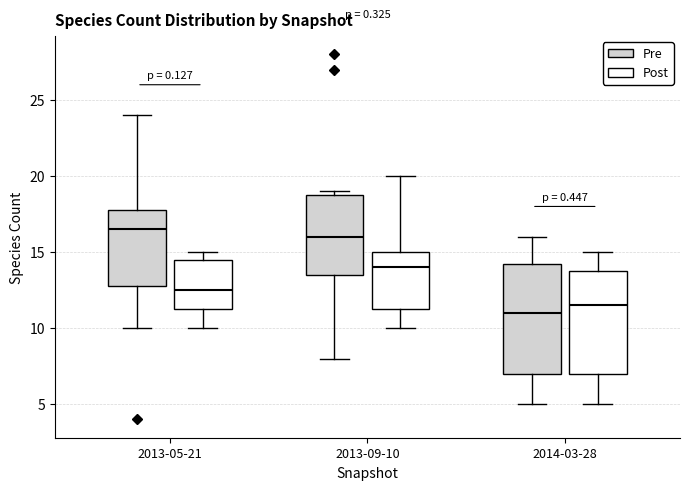

Reading left to right, read every box against the y-axis: the position of its median line, the range the box covers, and the ends of its whiskers. The values are not printed on the chart, so give them approximately, as read against the axis.

2013-05-21 (Pre): median 16.5, box 13.0 to 18.0, whiskers 10.0 to 24.0
2013-05-21 (Post): median 12.5, box 11.5 to 14.5, whiskers 10.0 to 15.0
2013-09-10 (Pre): median 16.0, box 13.5 to 19.0, whiskers 8.0 to 19.0 (just above the box's upper edge)
2013-09-10 (Post): median 14.0, box 11.5 to 15.0, whiskers 10.0 to 20.0
2014-03-28 (Pre): median 11.0, box 7.0 to 14.5, whiskers 5.0 to 16.0
2014-03-28 (Post): median 11.5, box 7.0 to 14.0, whiskers 5.0 to 15.0